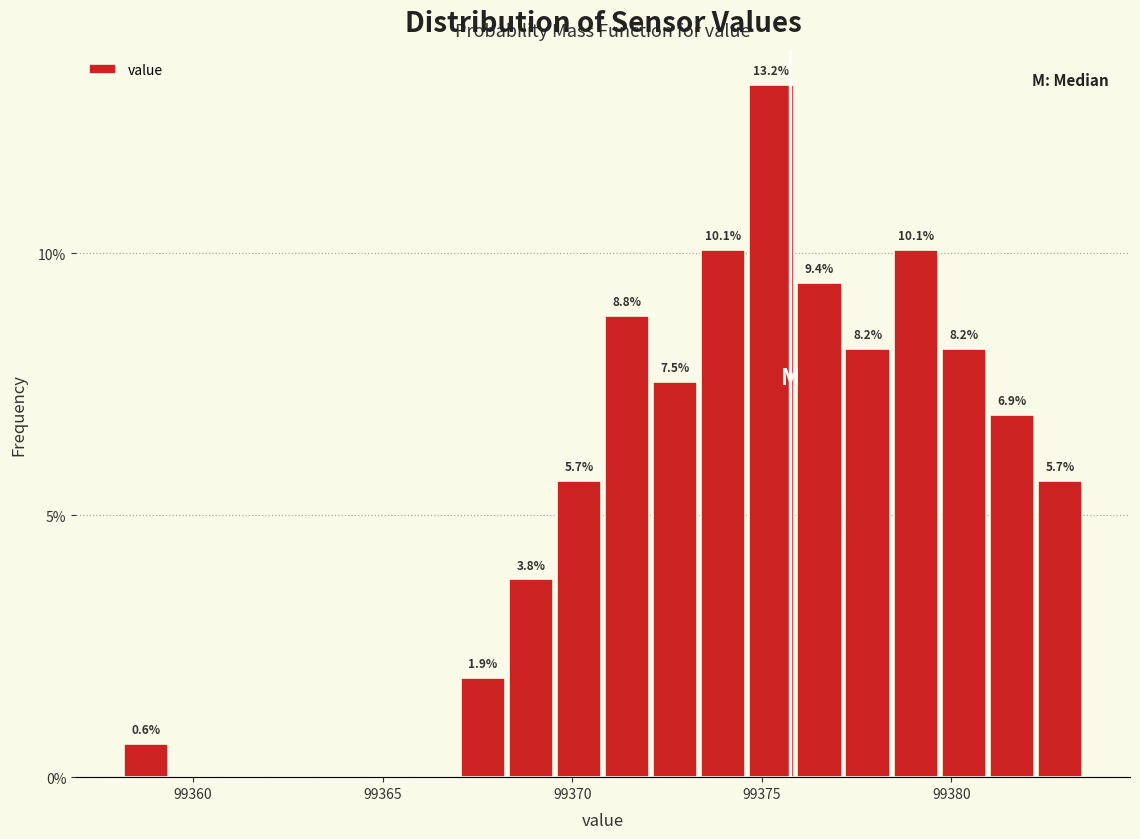

Read against the x-axis, roughly where is the centre of the tallest bar?

99375.5